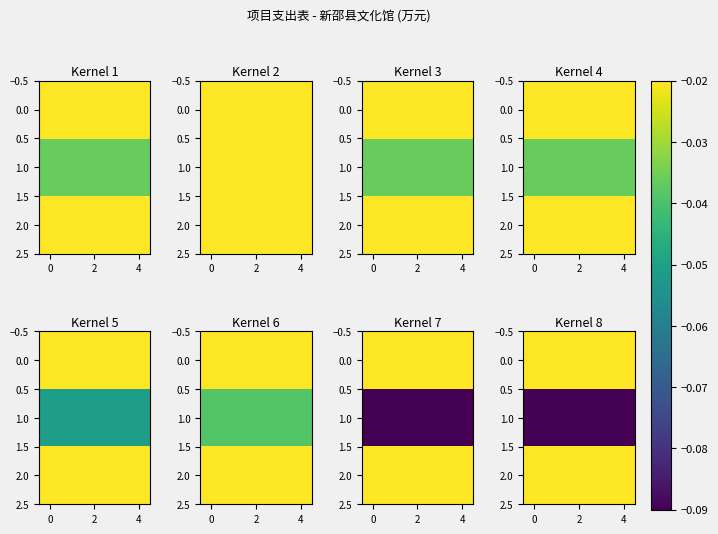

What is the total value across all series at 4?

-0.1